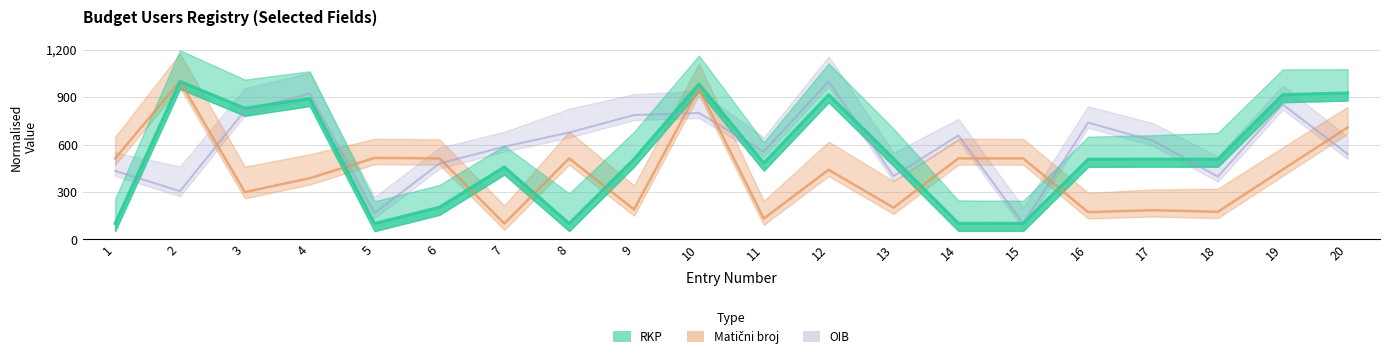

Which label corresponds to the smallest value in the chart?

1